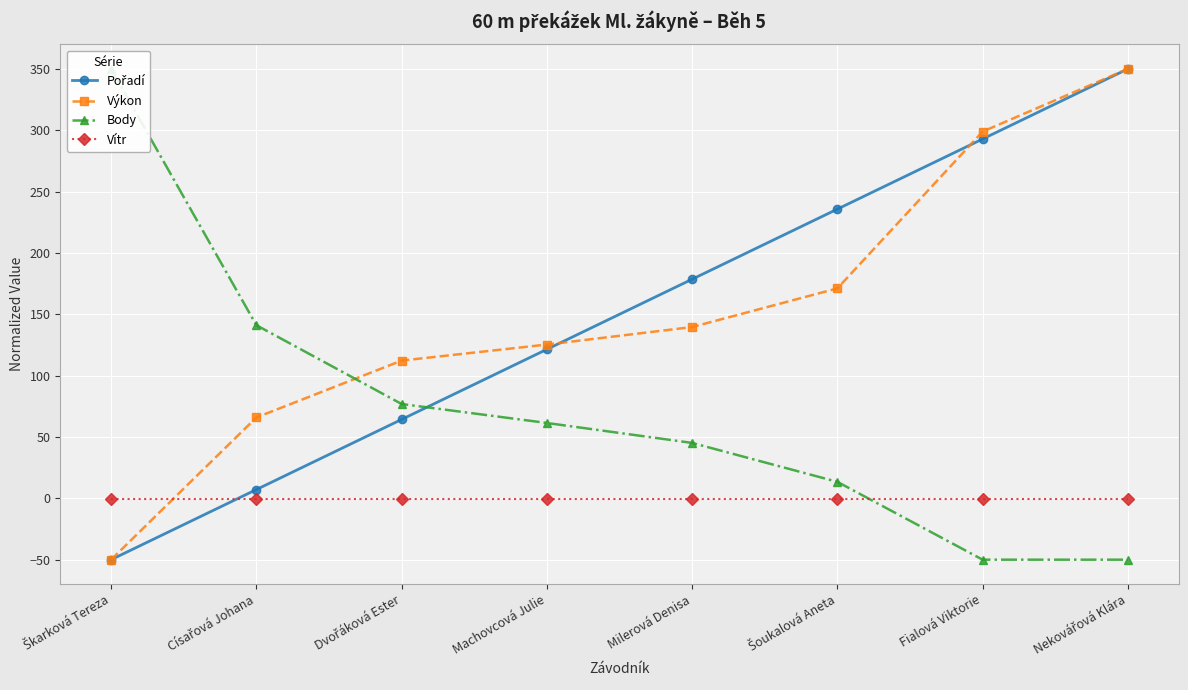

What is the label of the 1st point from the right?

Nekovářová Klára